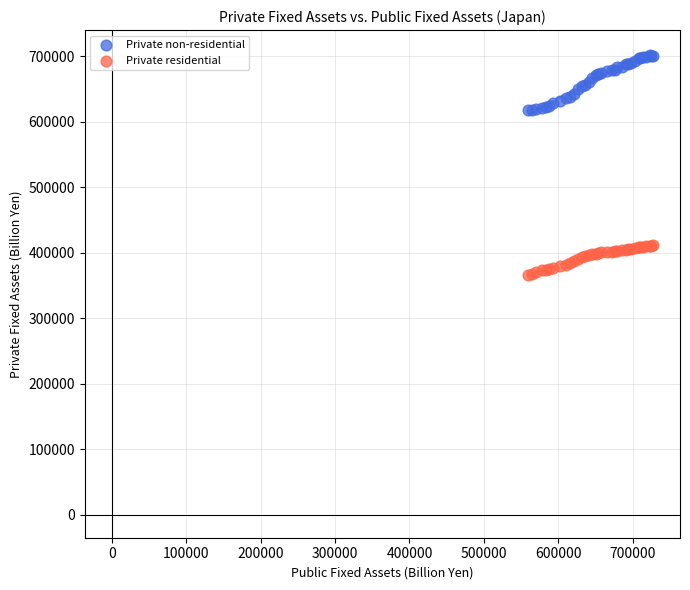

Which series contains the highest Y value?

Private non-residential